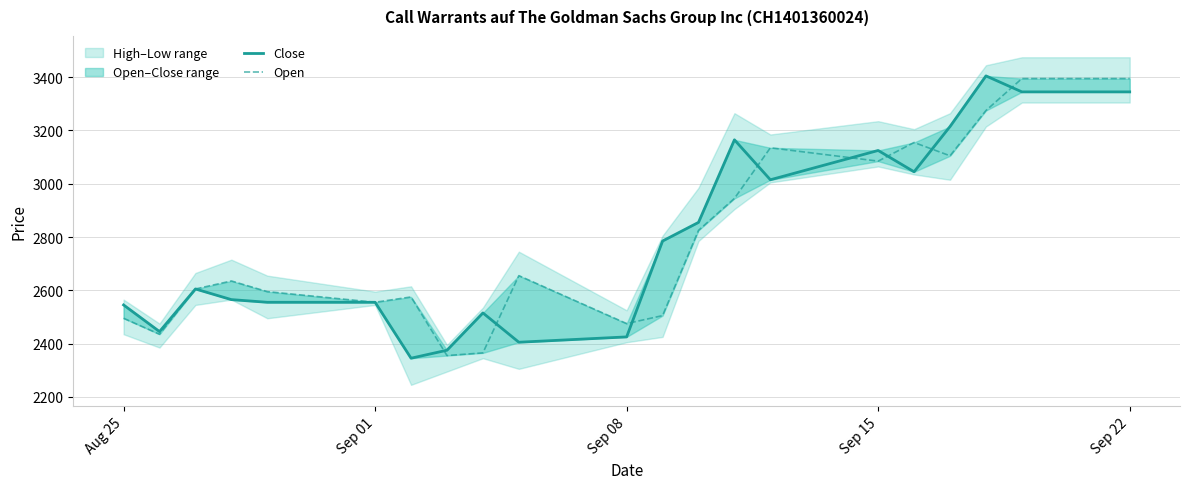

Reading left to right, extract all data points from this chart.

Close: 2545	2445	2605	2565	2555	2555	2345	2375	2515	2405	2425	2785	2855	3165	3015	3125	3045	3215	3405	3345	3345
Open: 2495	2435	2605	2635	2595	2555	2575	2355	2365	2655	2475	2505	2825	2945	3135	3085	3155	3105	3275	3395	3395